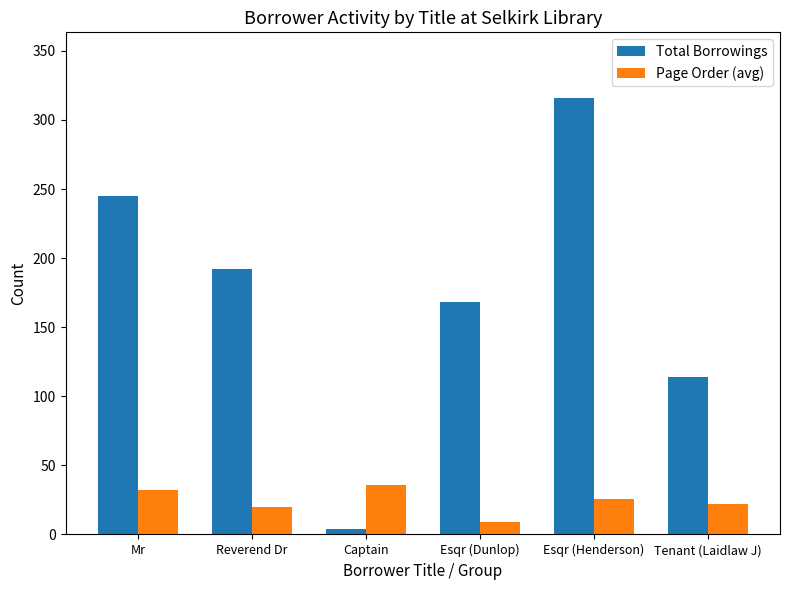

What is the spread (max minus min) of values at Mr?

213